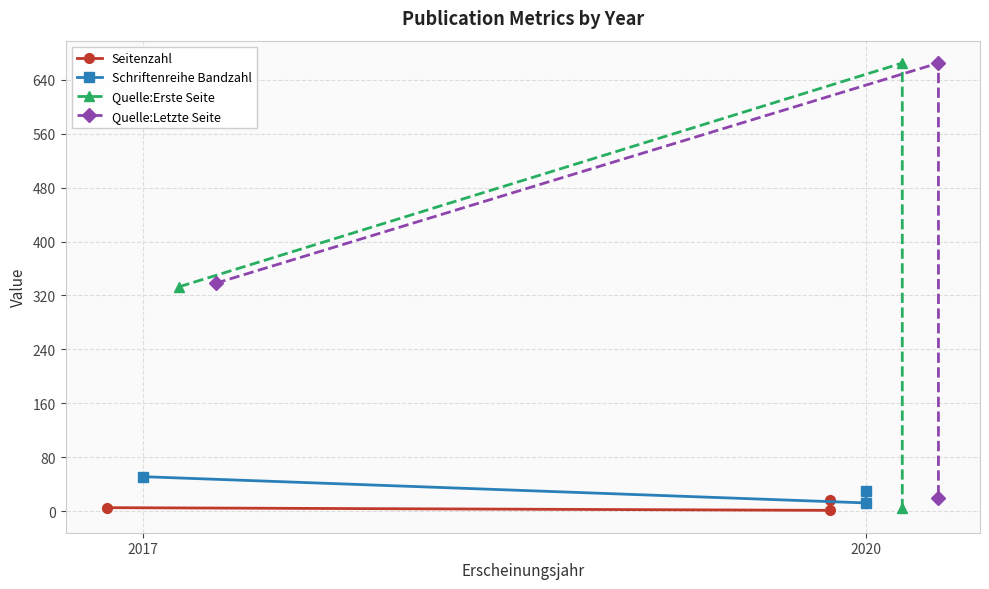

Is the value of Quelle:Letzte Seite at 2017 greater than the value of Schriftenreihe Bandzahl at 2017?

Yes